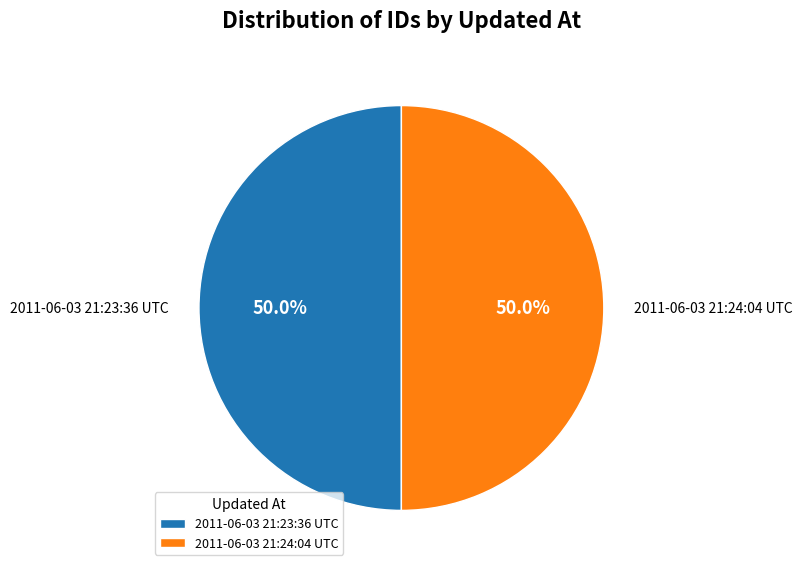

True or false: 2011-06-03 21:24:04 UTC accounts for 65% of the total.

False